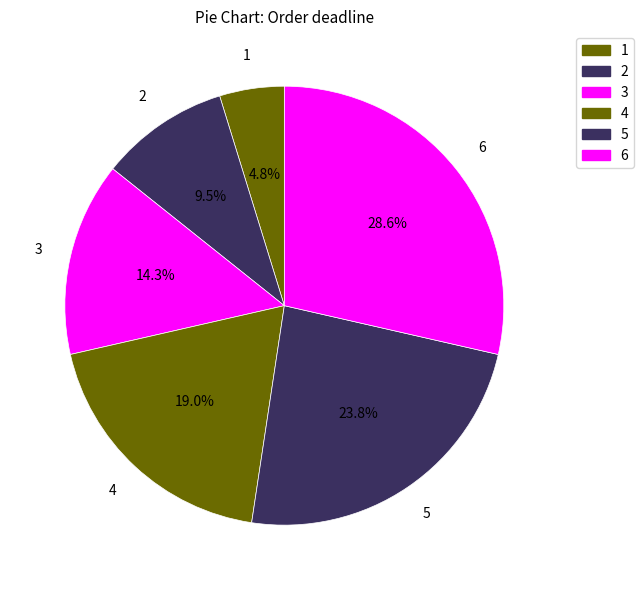

Count the number of slices in the pie.

6